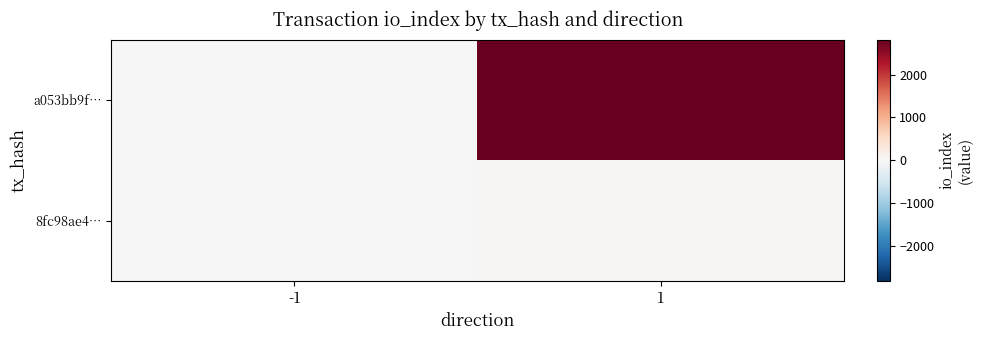

Reading right to left, list all the values displayed in this chart.

a053bb9f…: 1=2821	-1=-1
8fc98ae4…: 1=28	-1=1